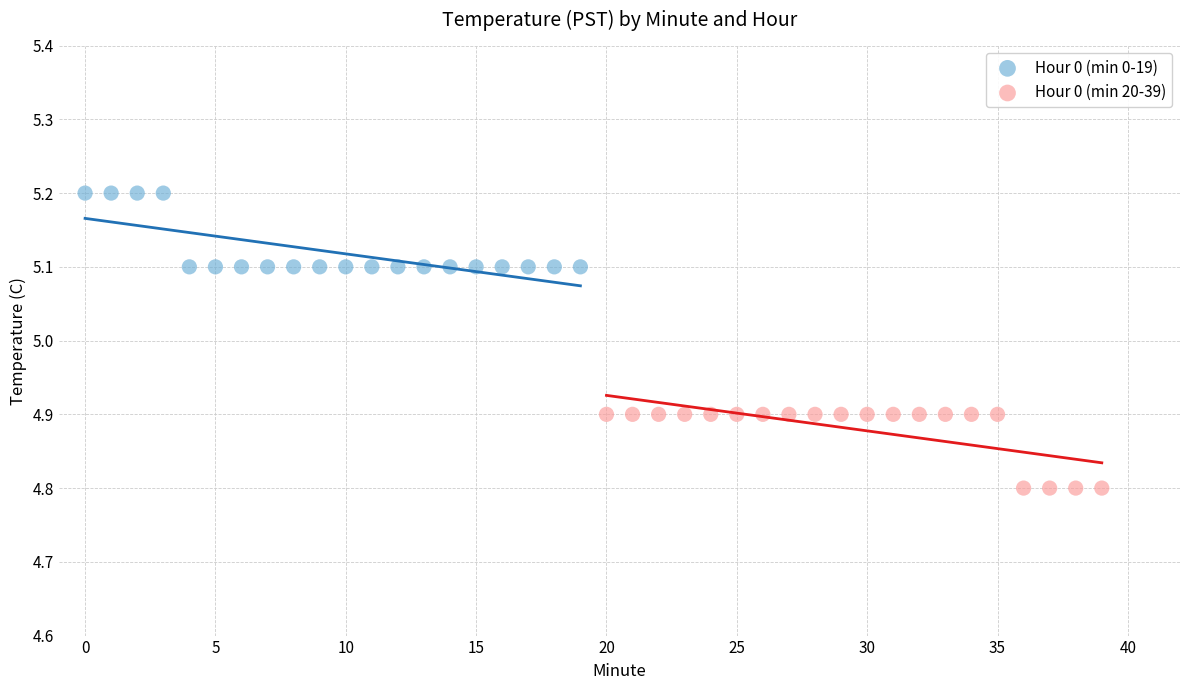

What are all the series names shown in the legend?

Hour 0 (min 0-19), Hour 0 (min 20-39)